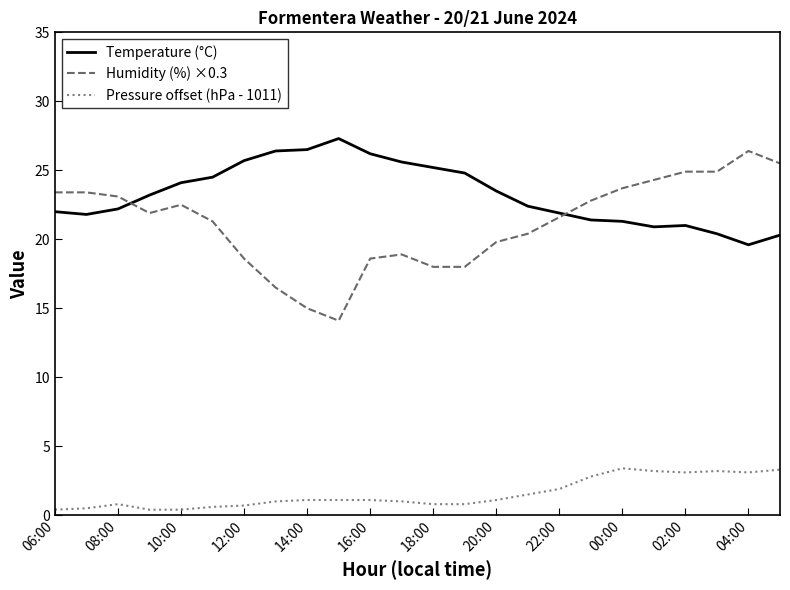

What is the maximum value for Humidity (%) ×0.3?

26.4